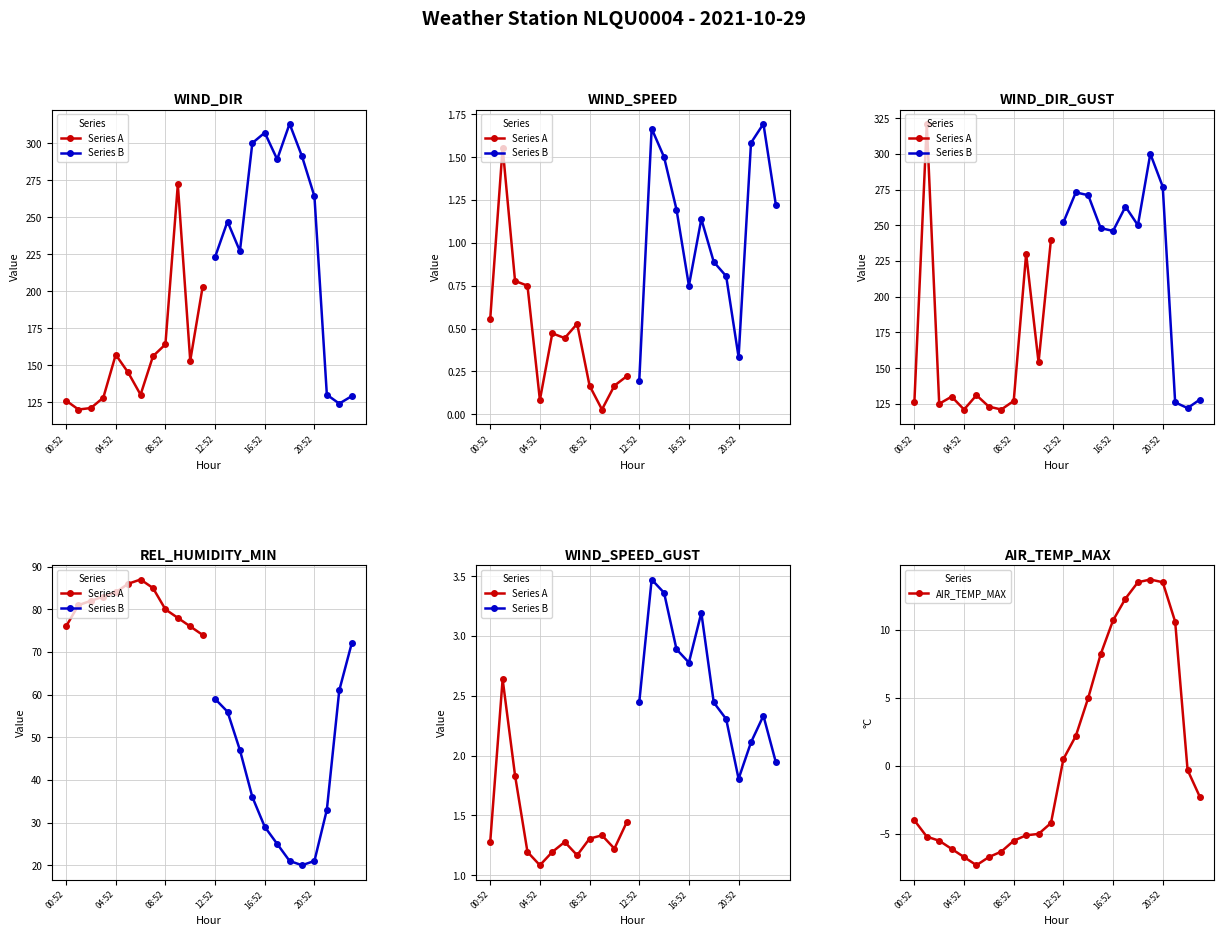

Where is the first local minimum for WIND_DIR?

01:52